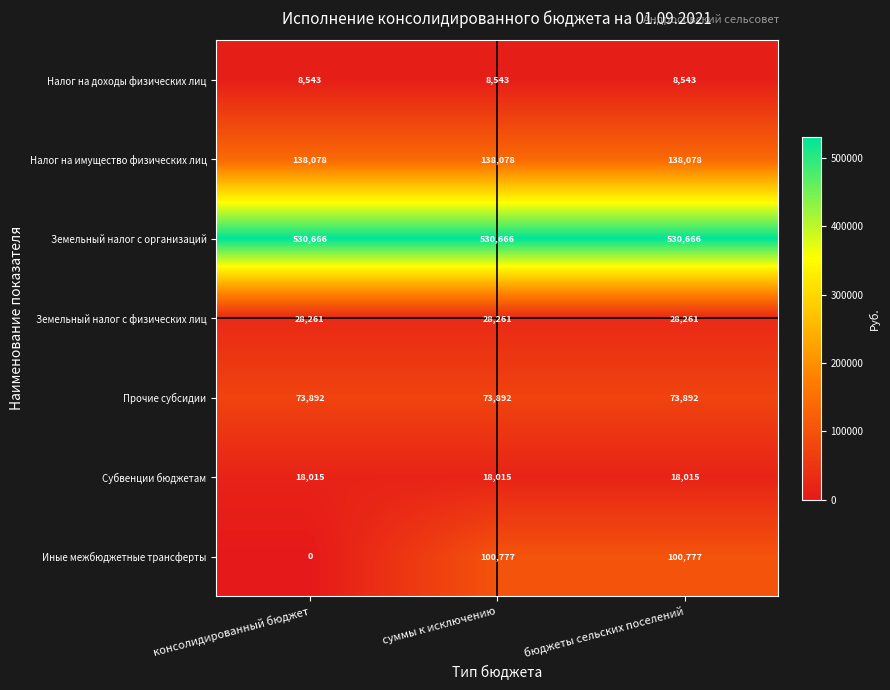

How many data points does each series have?

3